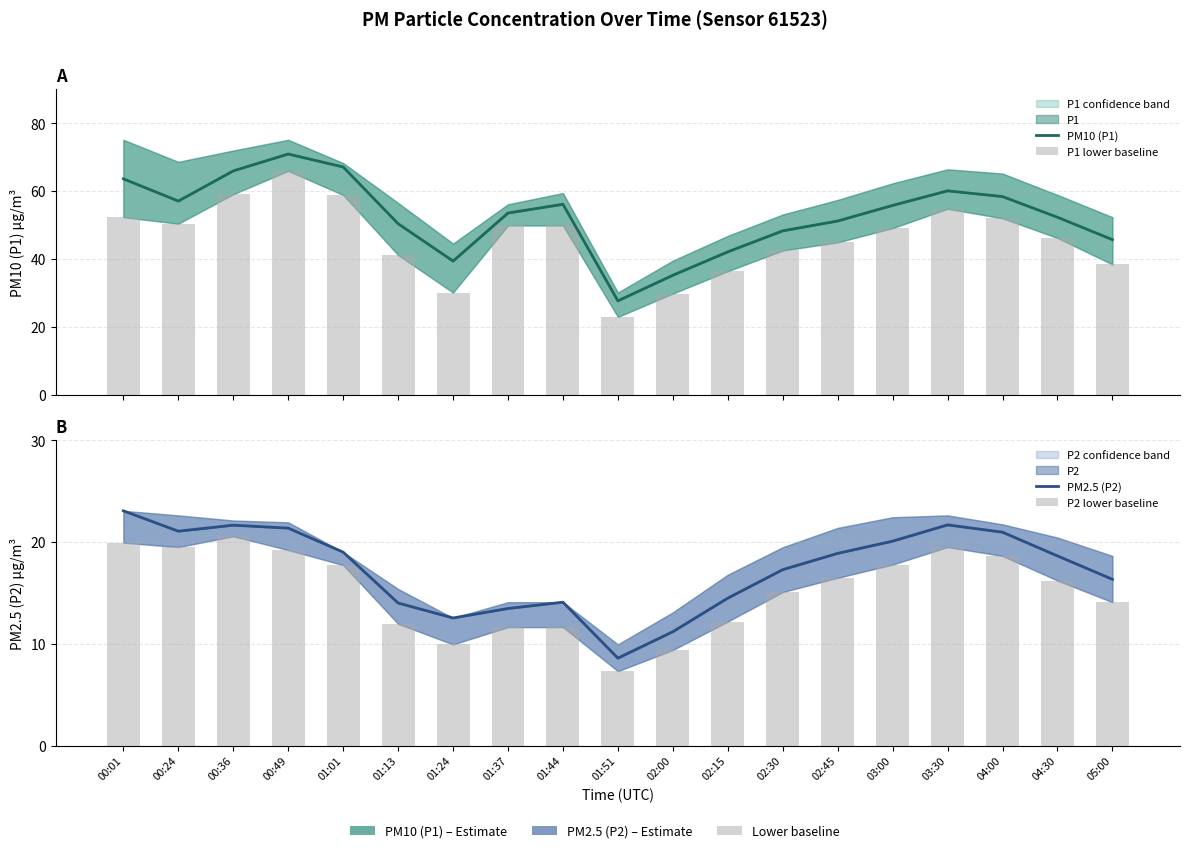

What is the spread (max minus min) of values at 00:36?

45.4